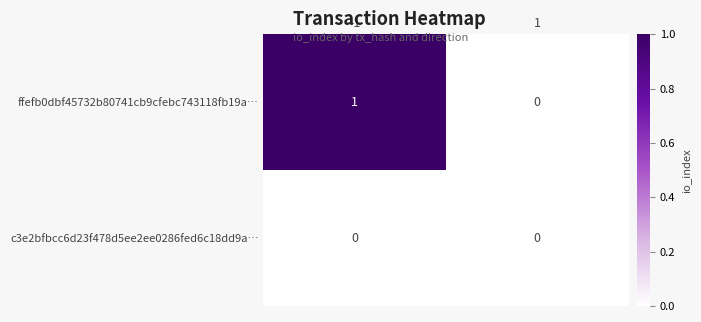

What is the total value across all series at -1?

1